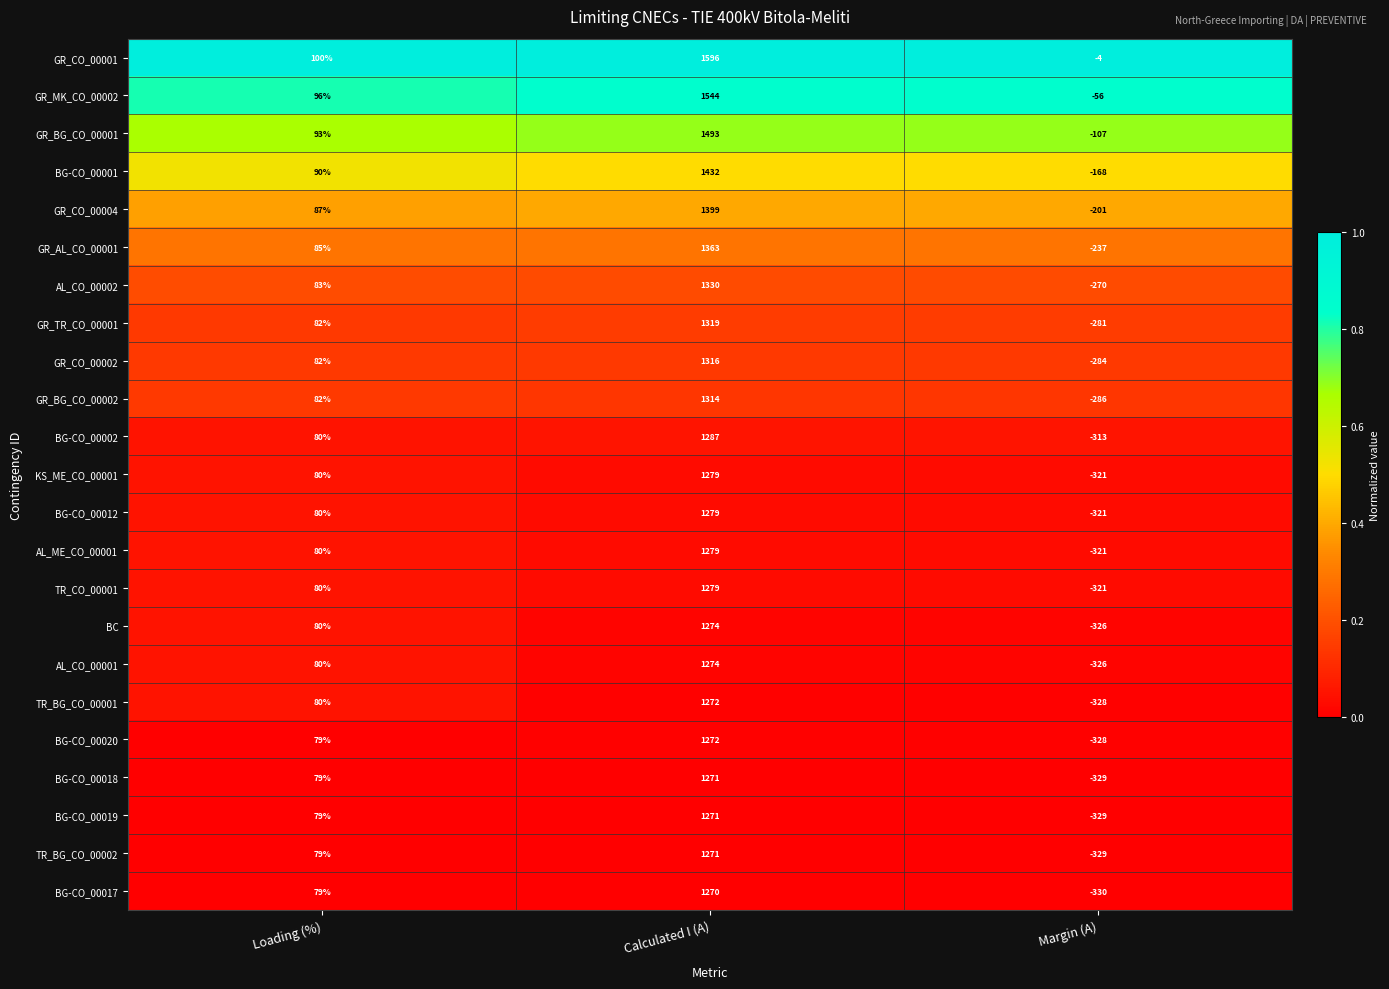

Count the number of categories in the chart.

3